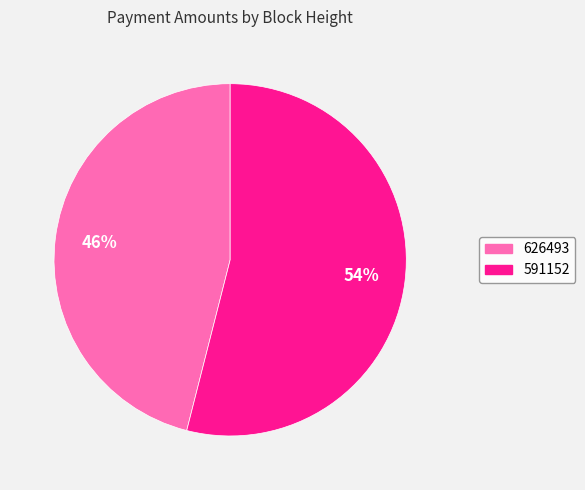

Do 591152 and 626493 together represent more than half of the pie?

Yes